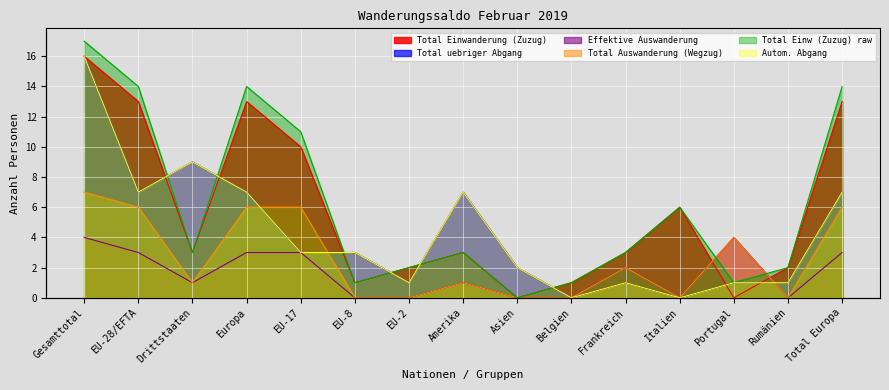

True or false: Total Einw (Zuzug) raw has more than 0 points higher than both neighbors.

True